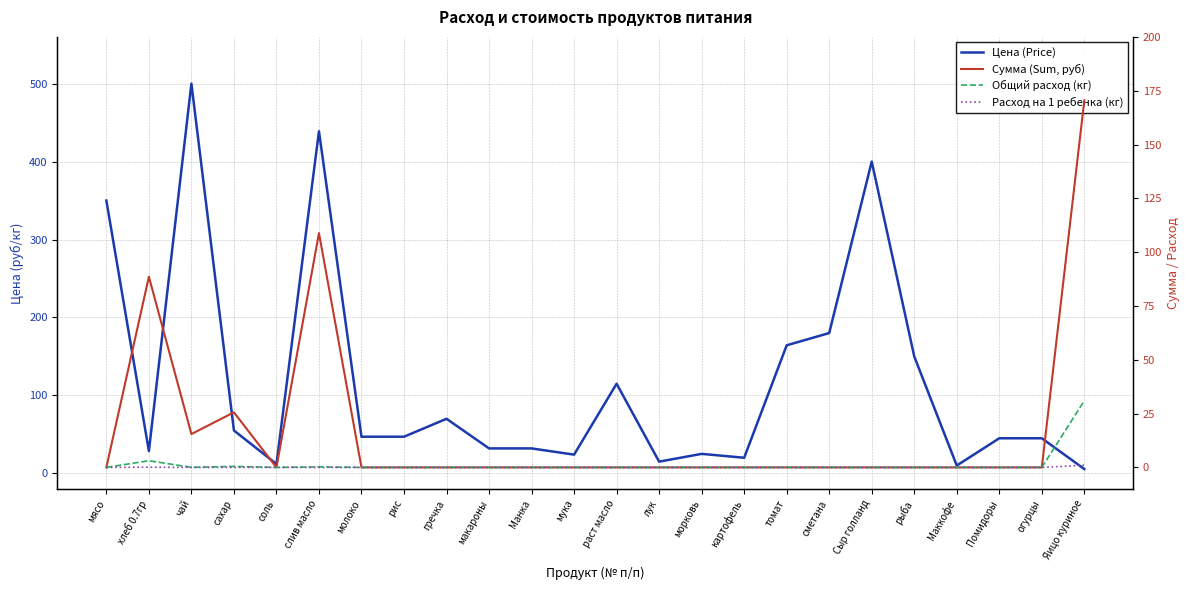

Where is the first local minimum for Цена (Price)?

хлеб 0.7гр